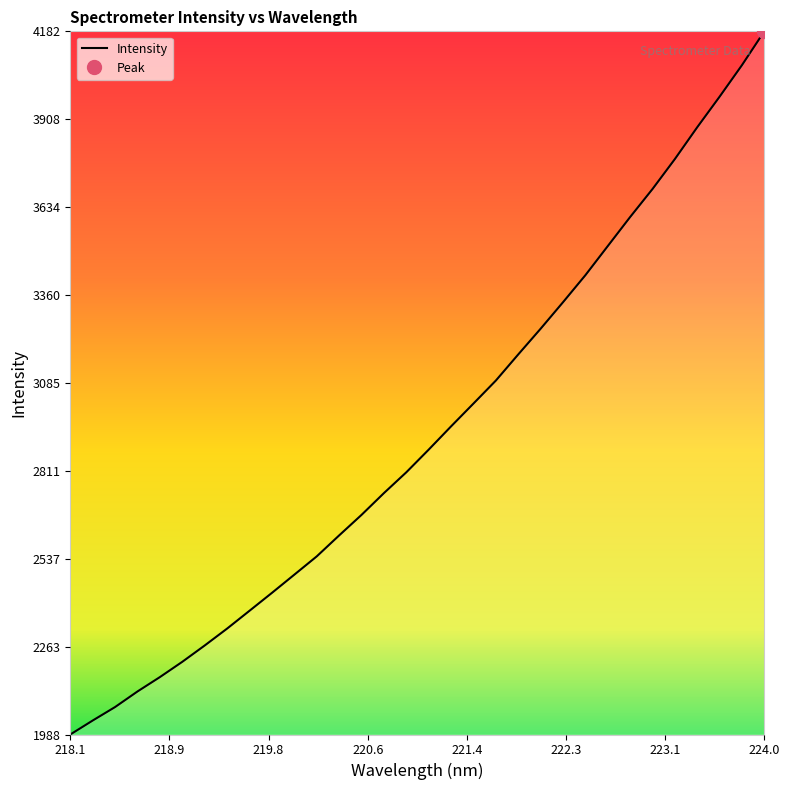

Does the chart display data point markers on the line(s)?

No